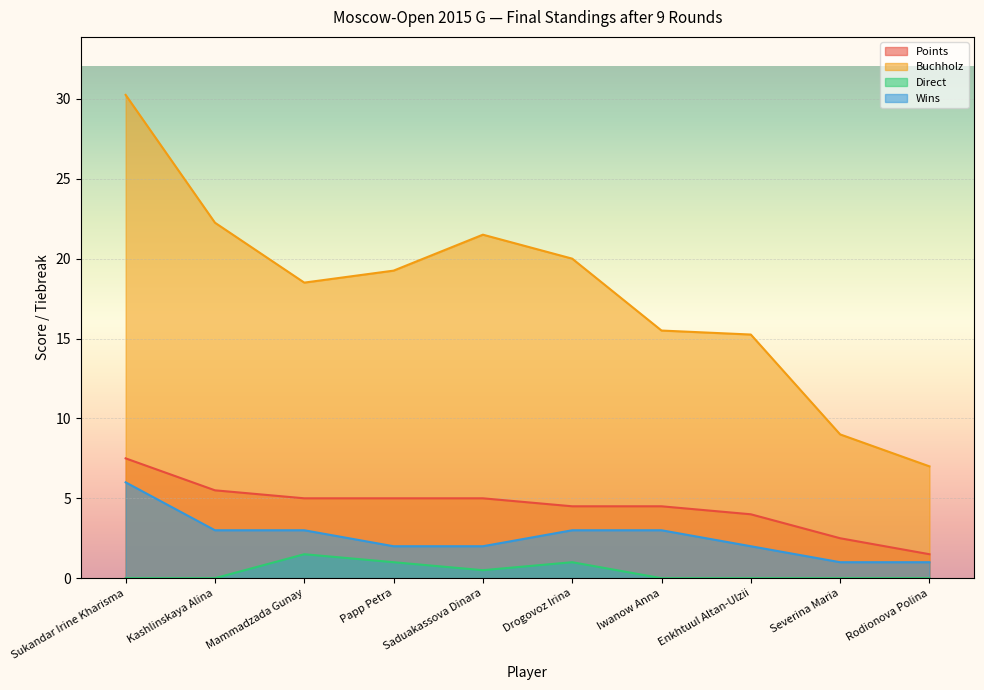

What is the spread (max minus min) of values at Rodionova Polina?

7.0